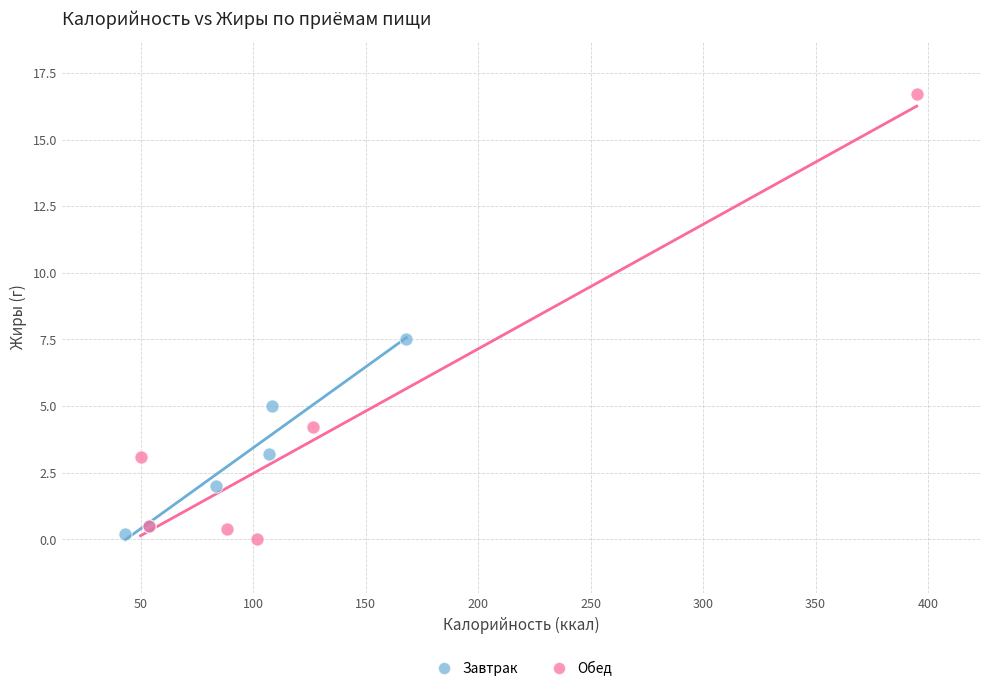

Which series has the widest spread of Y values?

Обед